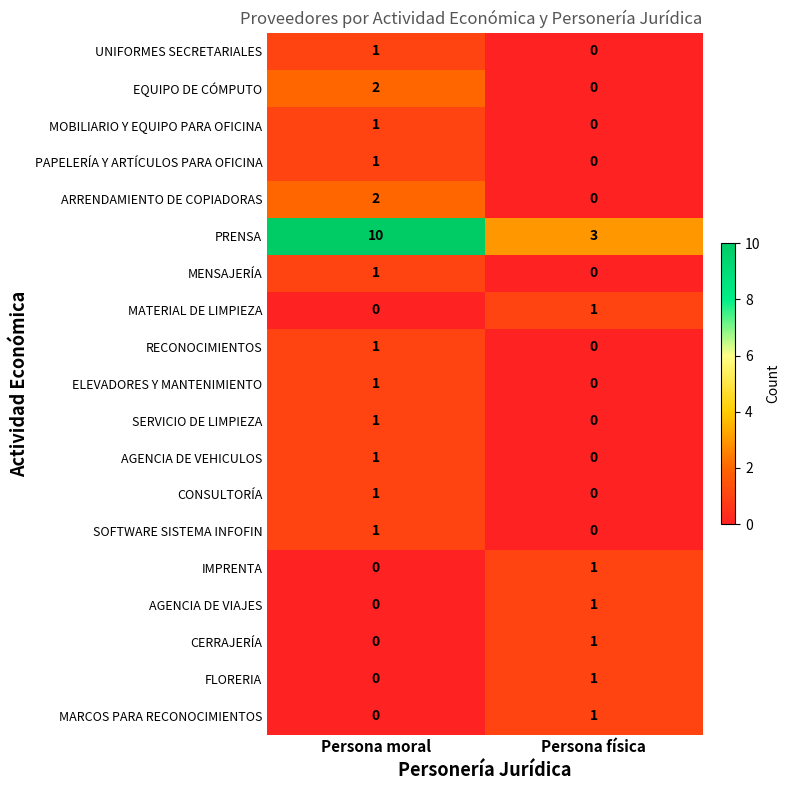

What value does the PRENSA series have at Persona física?

3